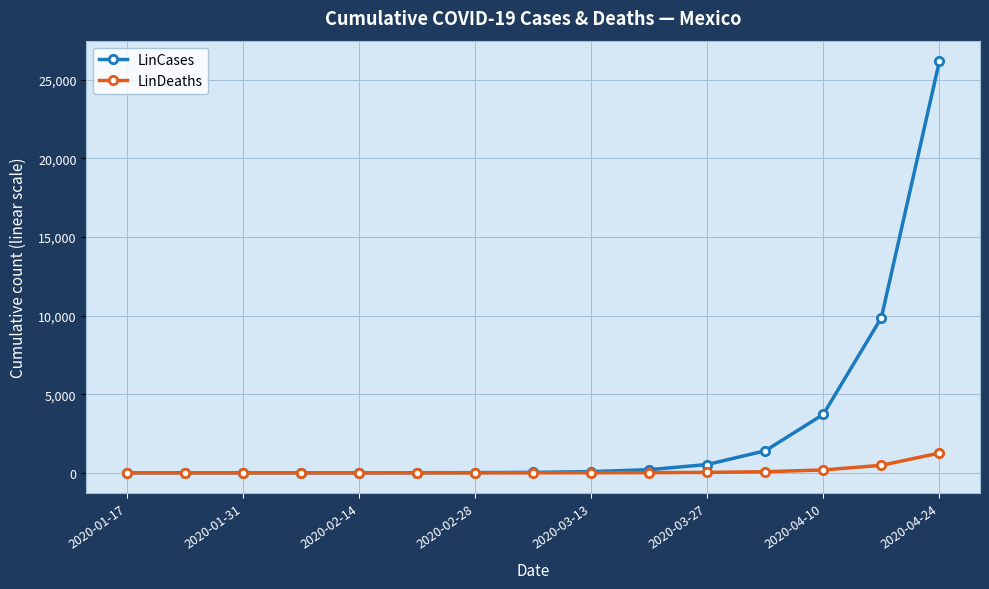

What is the value of the LinCases point at the 14th from the left?

9861.6